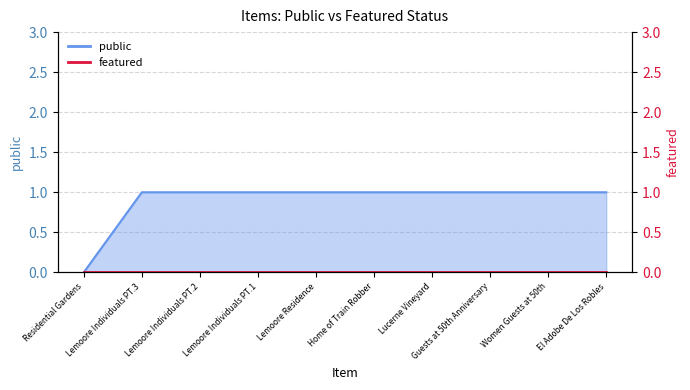

What is the maximum value shown in the chart?

1